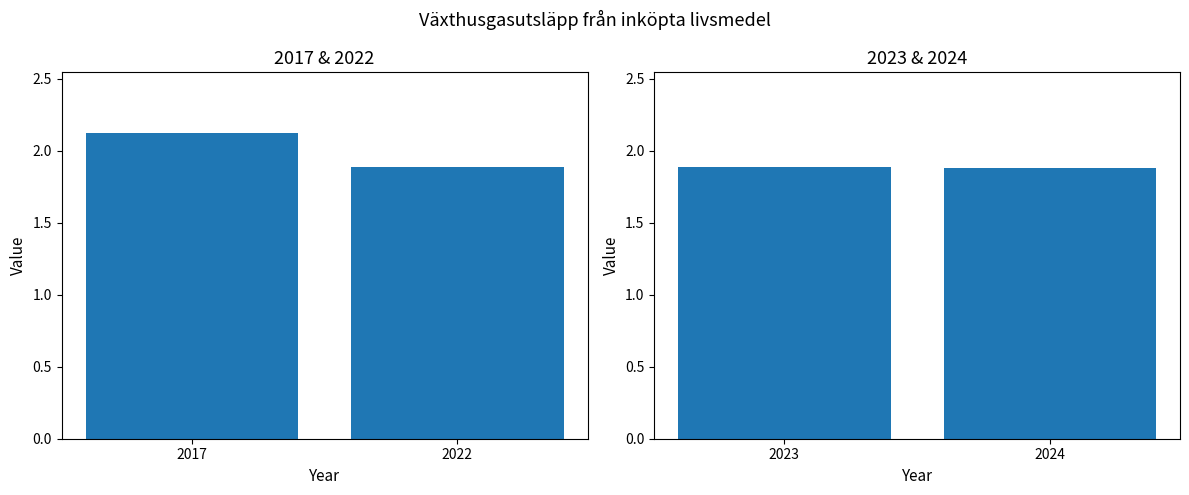

Approximately how many times larger is the value at 2024 compared to 2023?

1.0